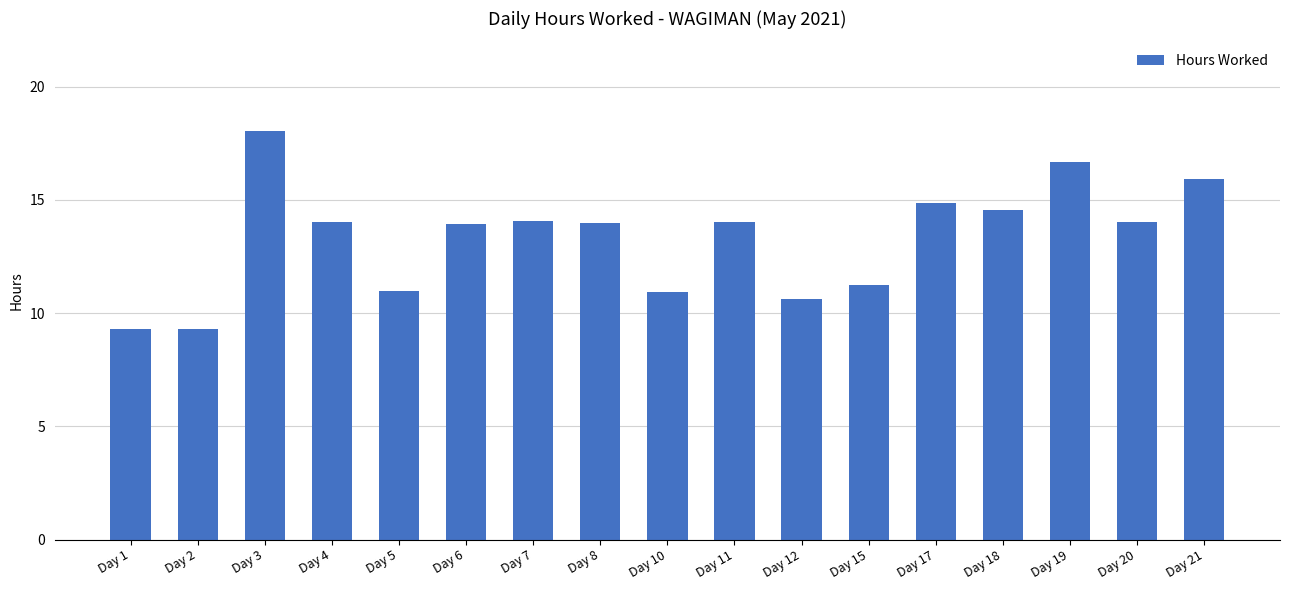

Which category has the highest value across all series?

Day 3